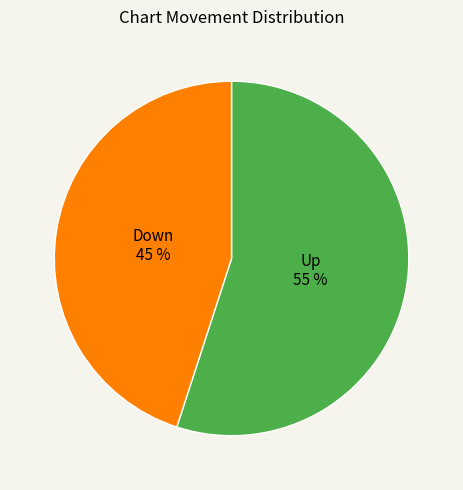

Count the number of slices in the pie.

2